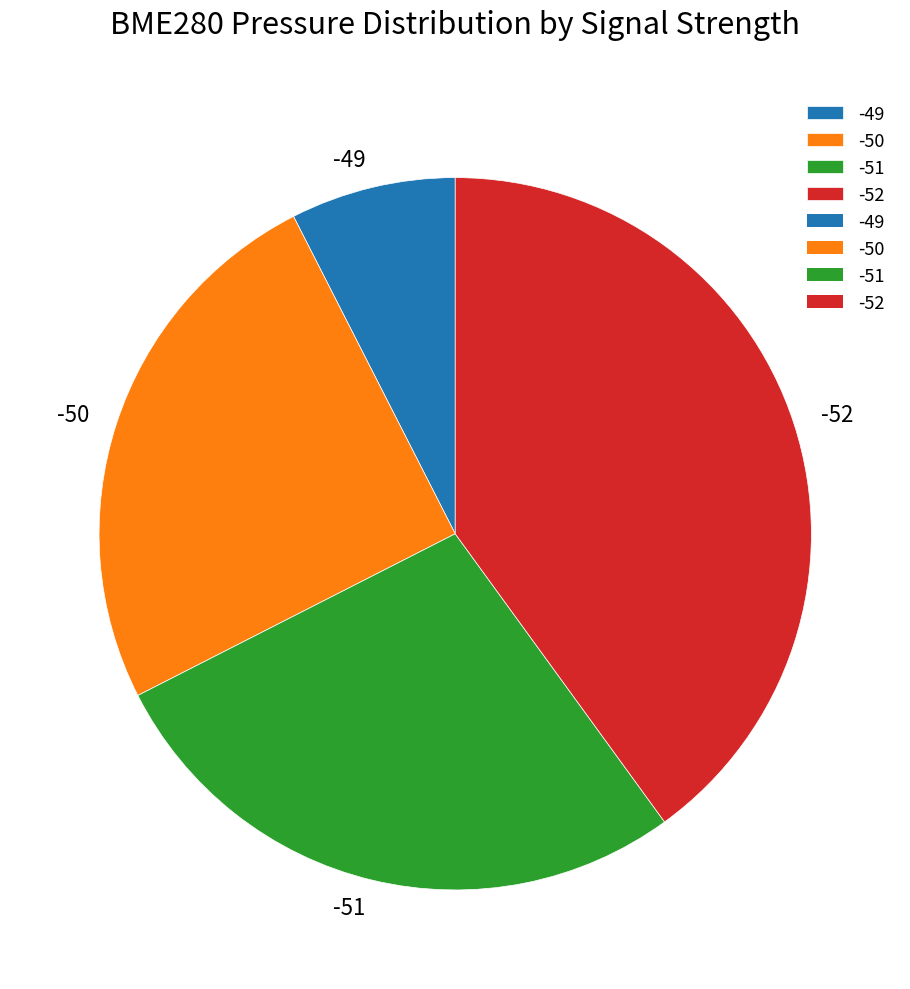

Is the sum of -50 and -52 greater than half?

Yes